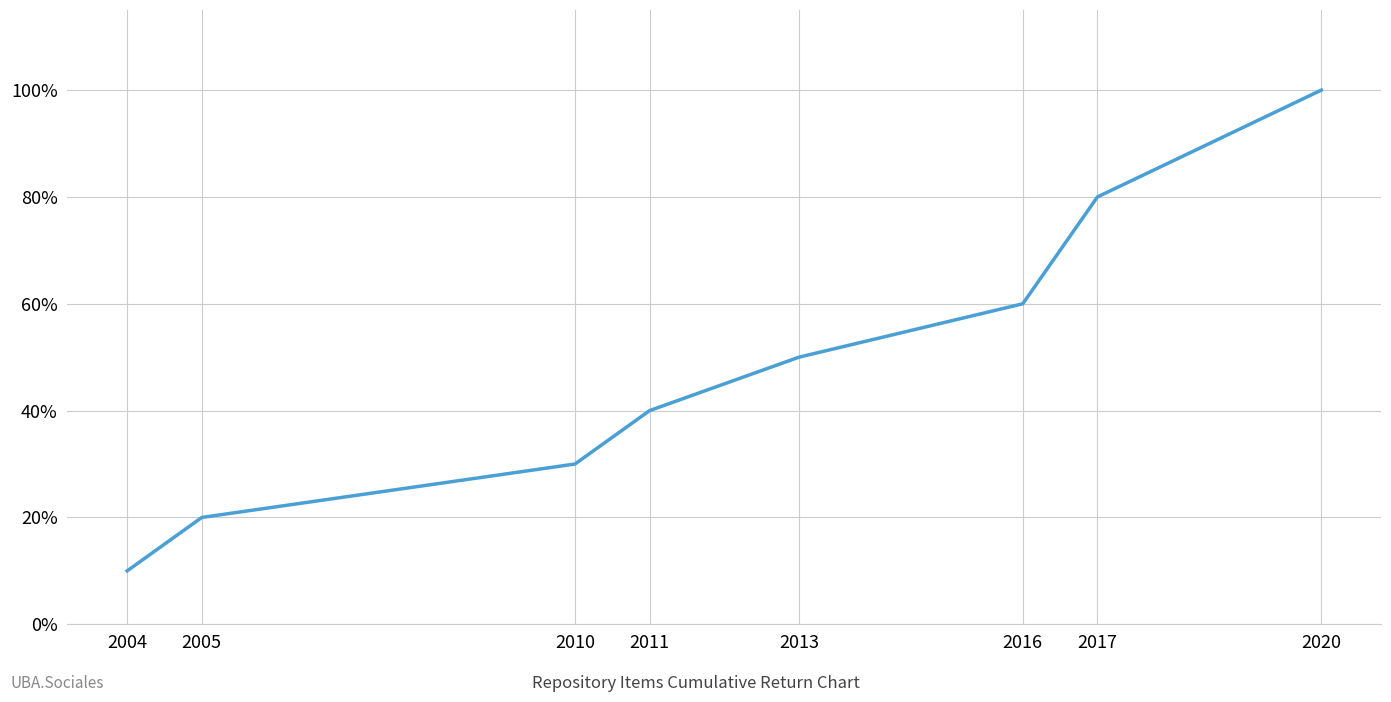

Is it true that the value at 2010 is 30?

True